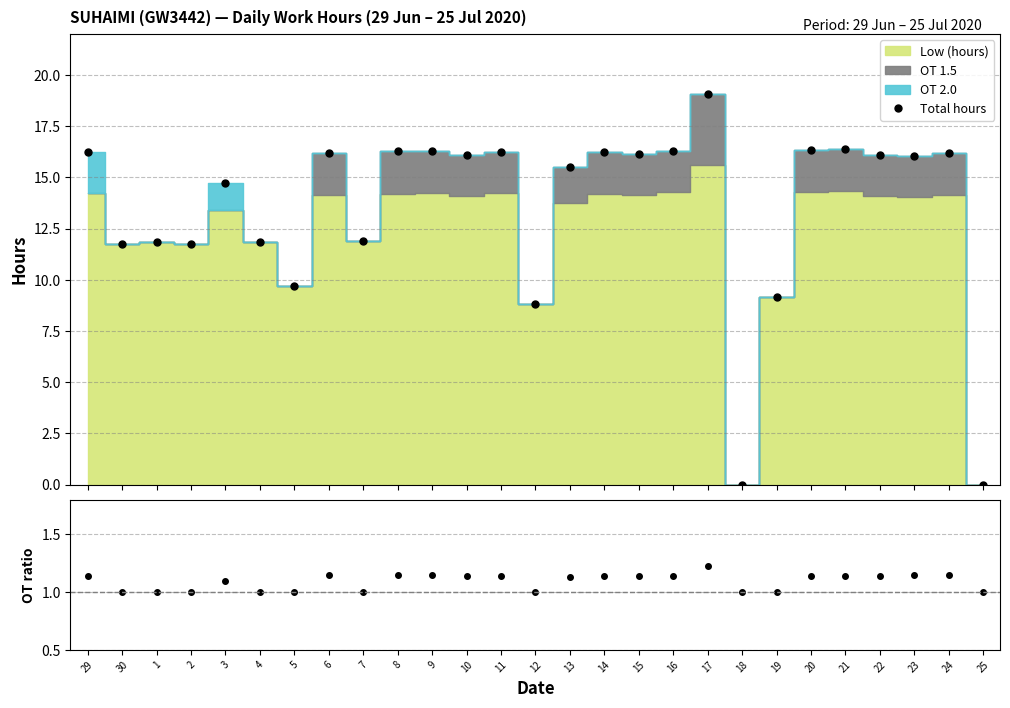

What is the approximate value of (Regular+OT)/Regular at 2?

1.0